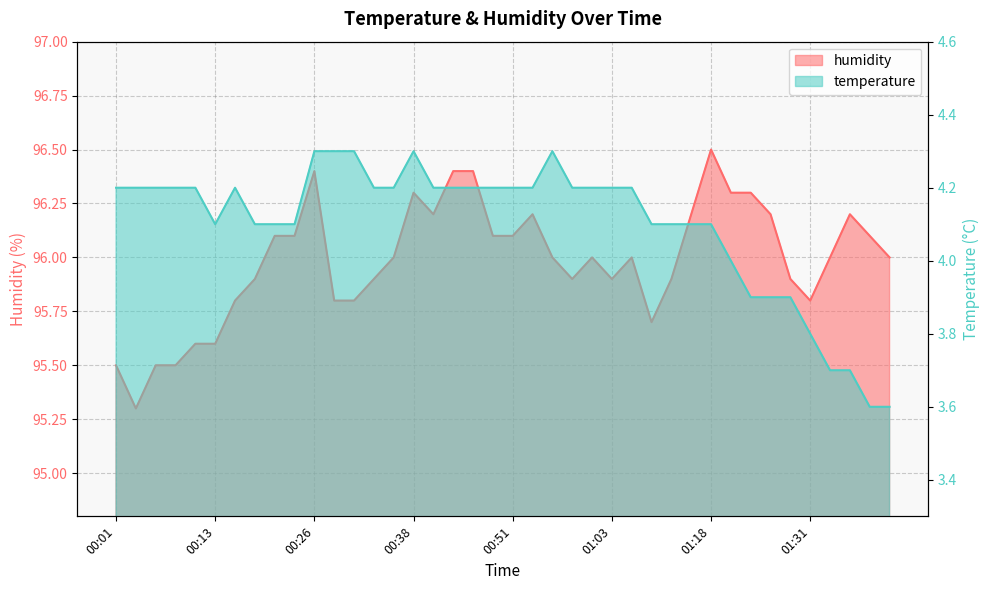

Where is the first local maximum for temperature?

00:16